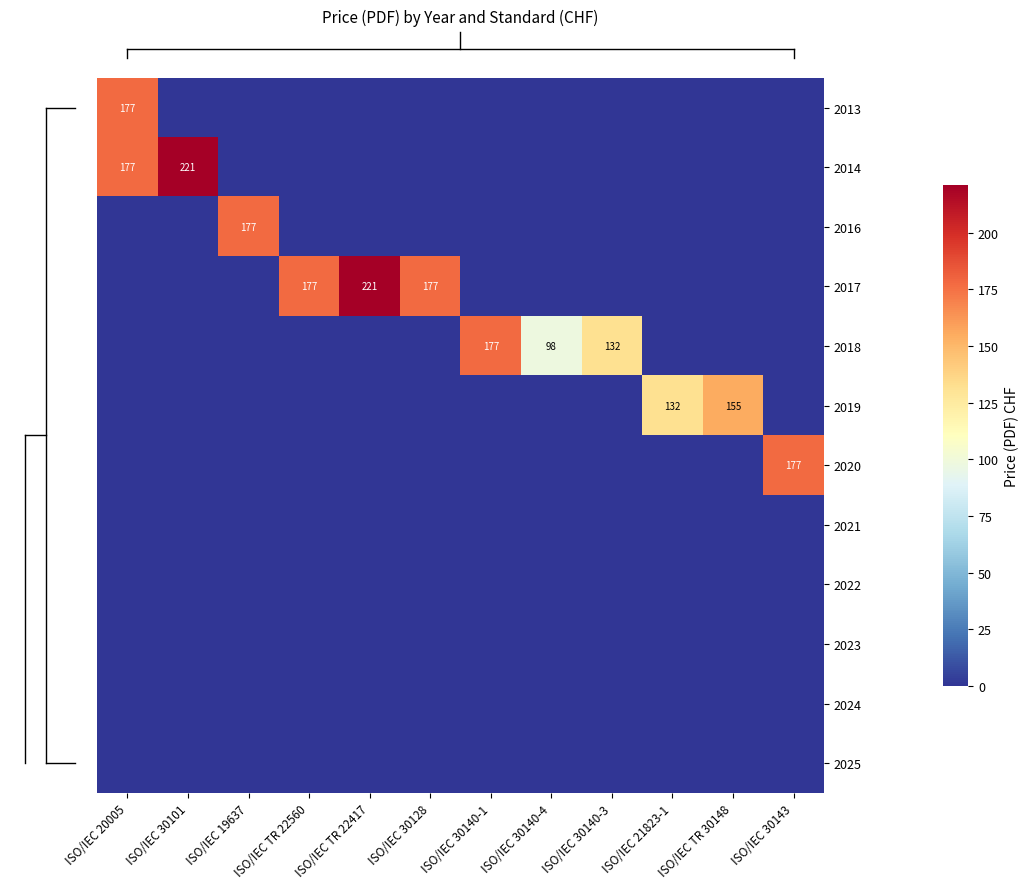

How many values in the row_0 series exceed 0?

1